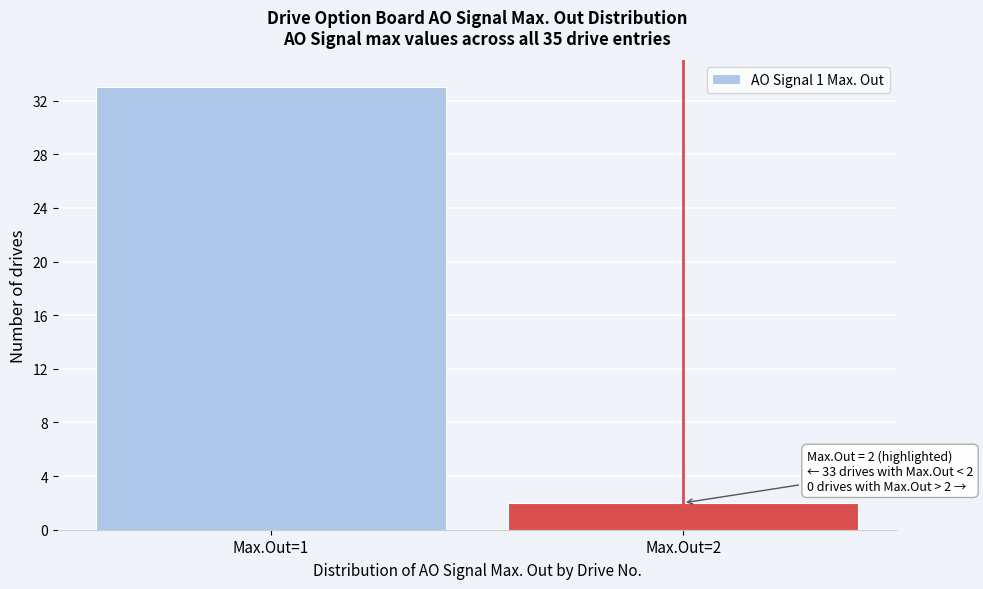

Reading left to right, list all the values displayed in this chart.

Max.Out=1=33	Max.Out=2=2